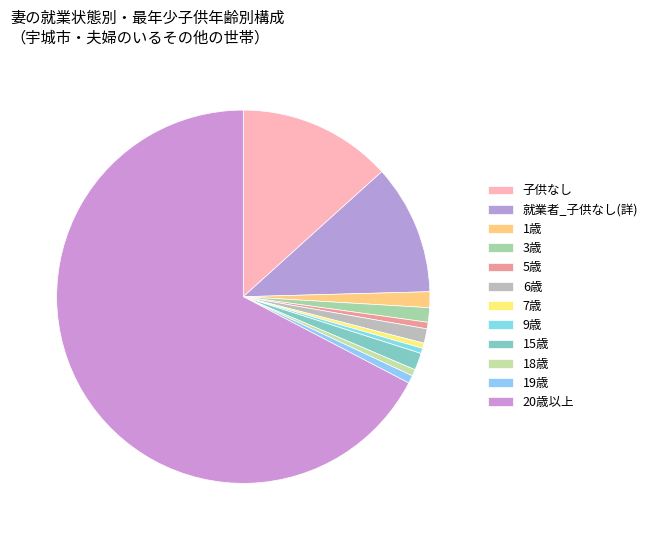

To the nearest percent, what is the average slice percentage?

8%